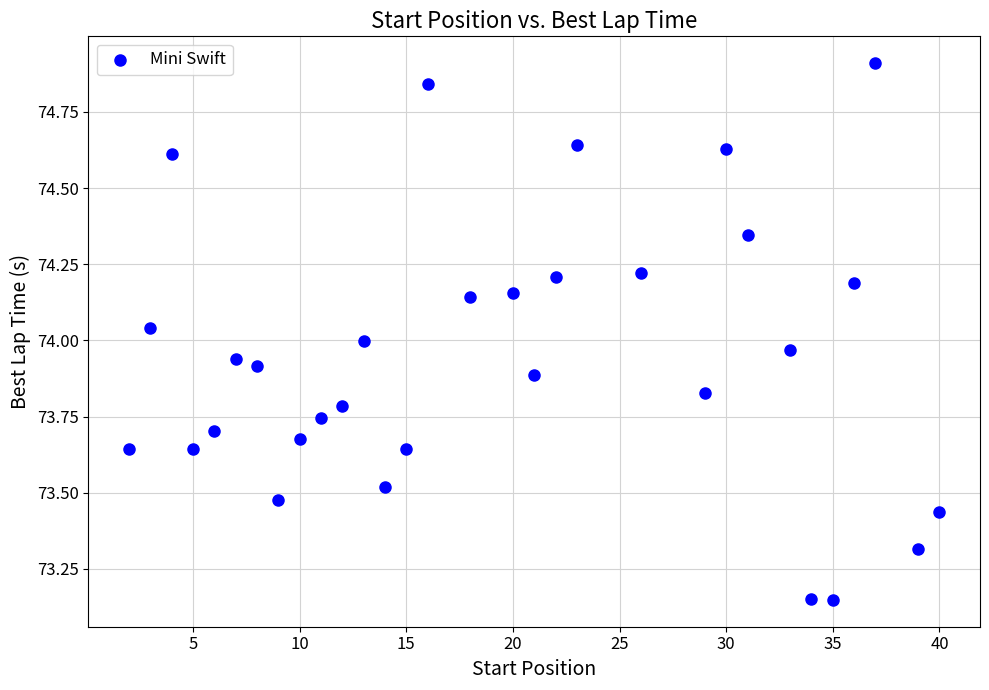

What is the range of Y values (max minus min)?

1.8